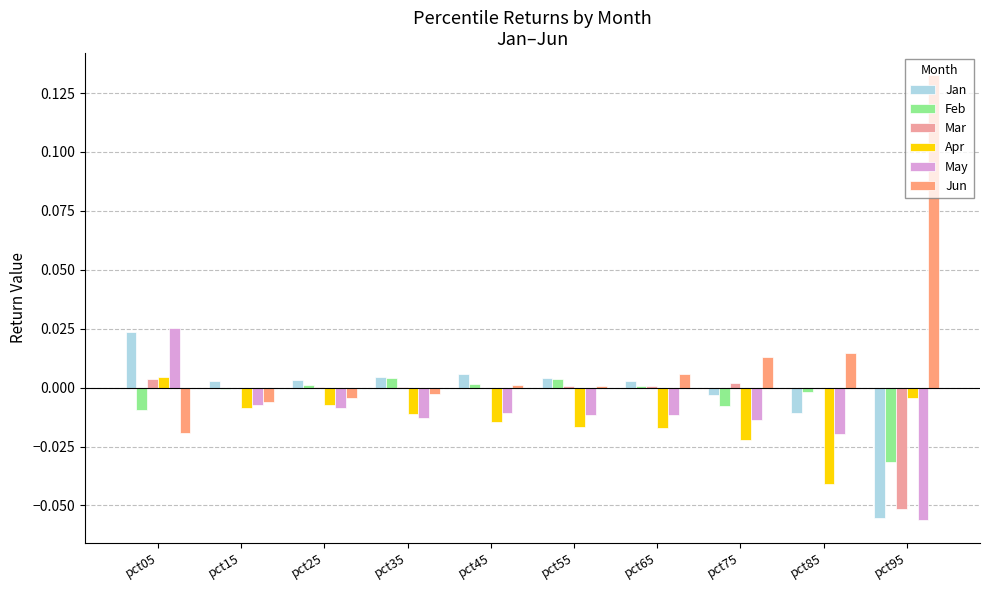

Are the bars horizontal?

No